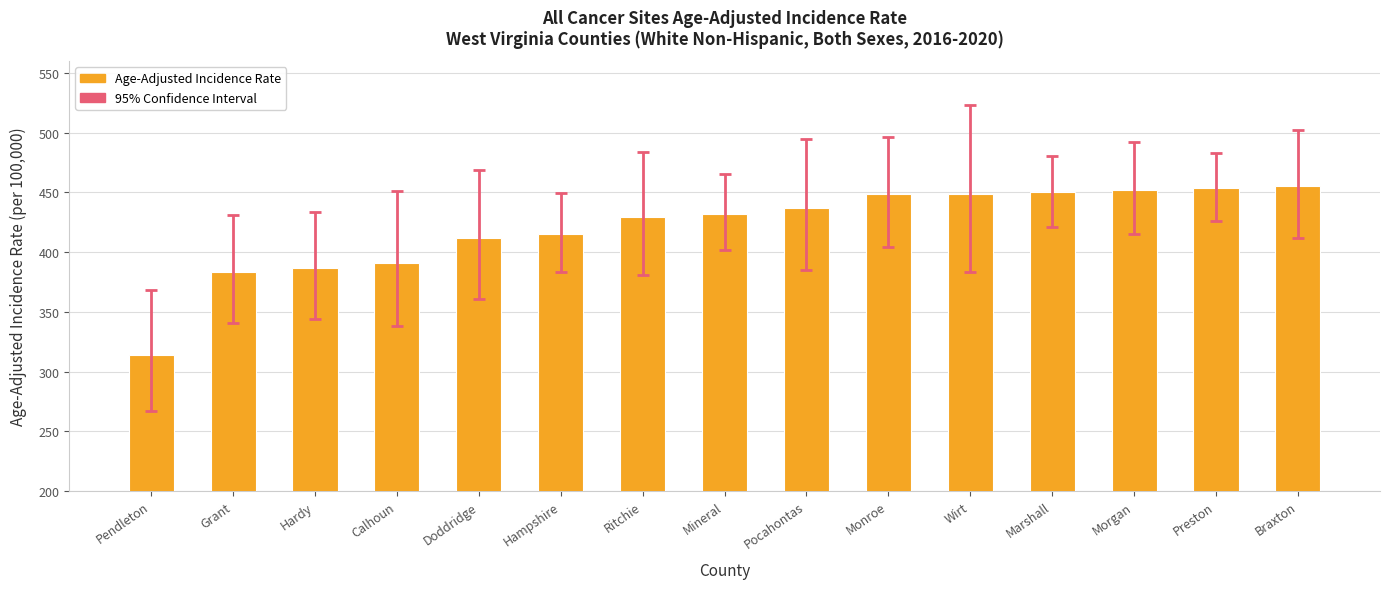

What is the label of the 5th bar from the right?

Wirt